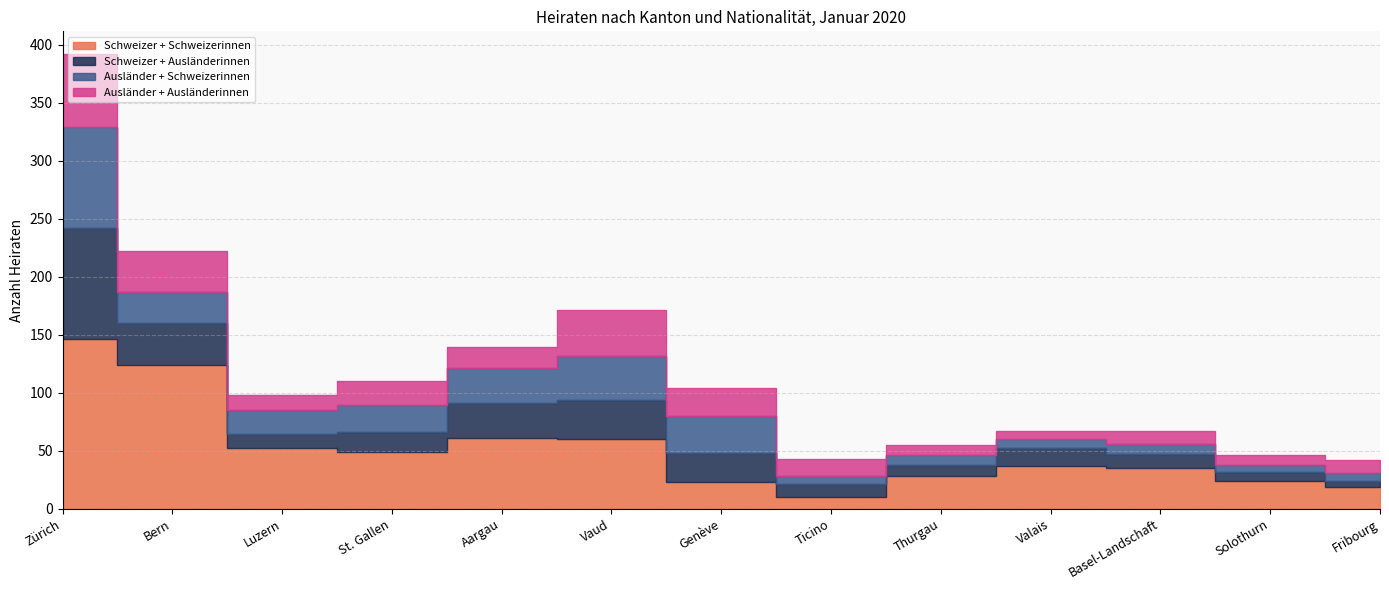

What is the spread (max minus min) of values at Thurgau?

20